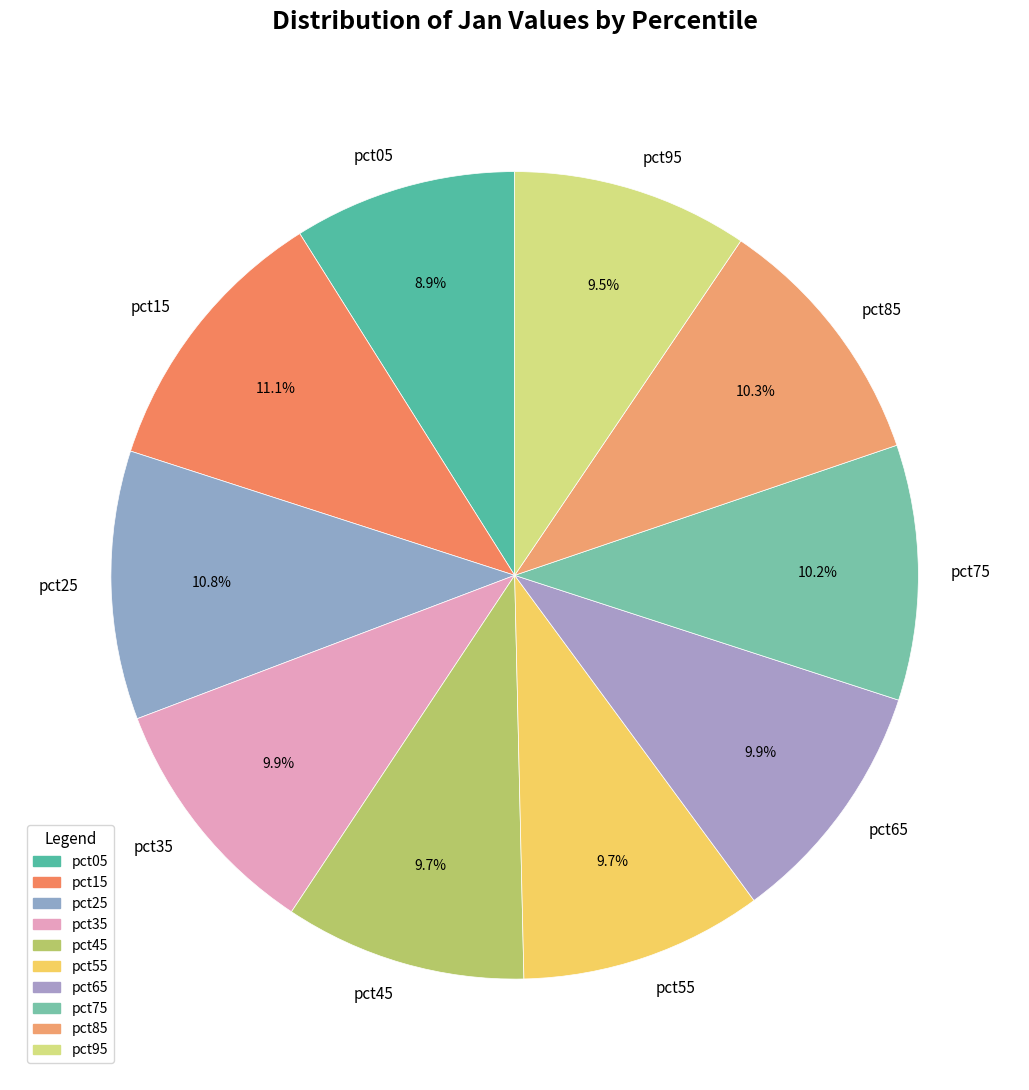

Does pct25 account for over 50% of the chart?

No